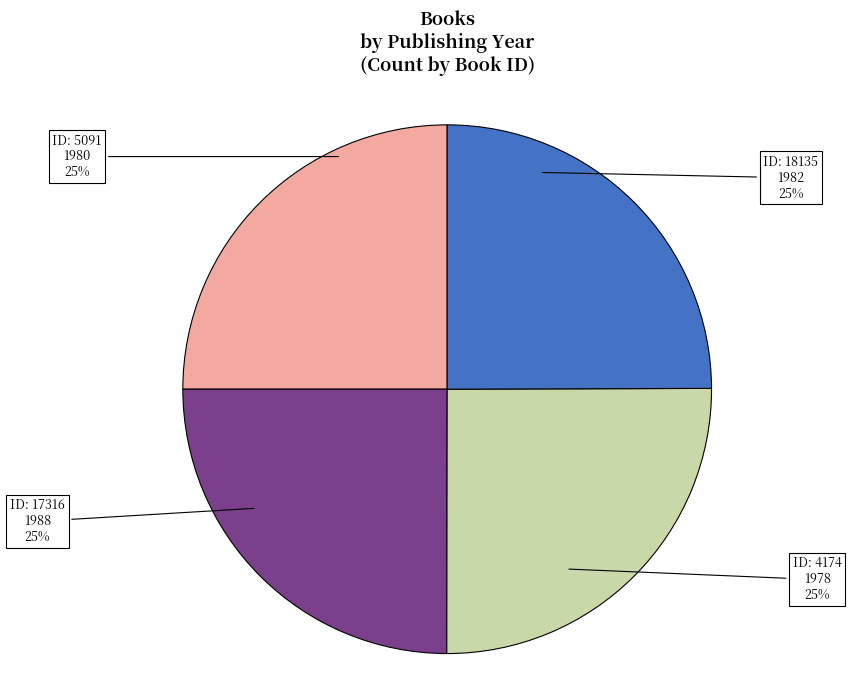

Does any single category account for the majority?

No